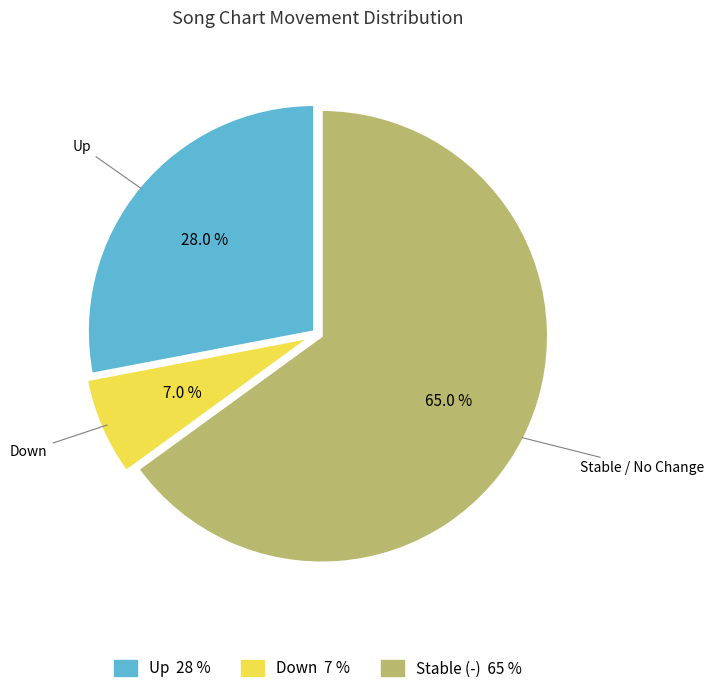

Is there any slice that represents more than half of the pie?

Yes